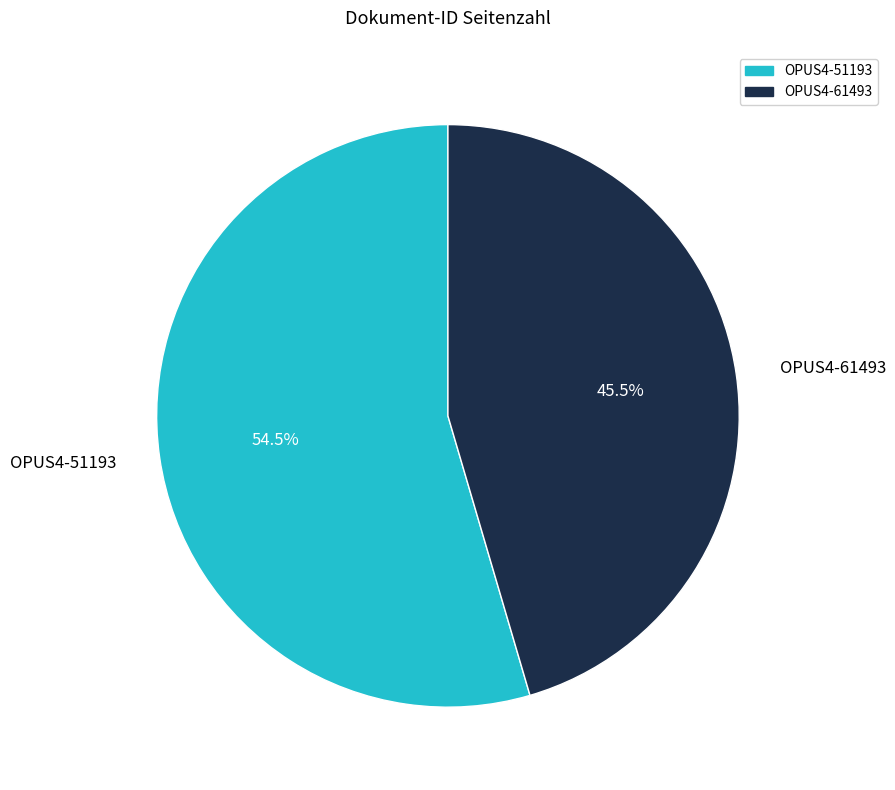

True or false: OPUS4-51193 accounts for 40% of the total.

False